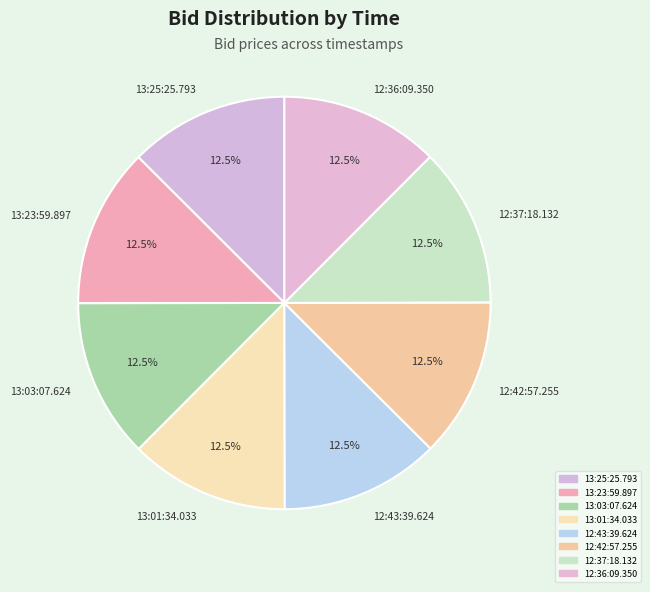

Approximately how many times larger is the value at 12:43:39.624 compared to 13:25:25.793?

1.0